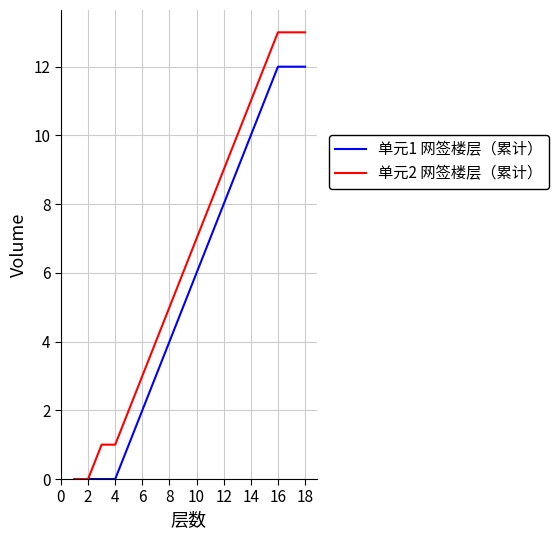

Which series has the largest range (max minus min)?

单元2 网签楼层（累计）